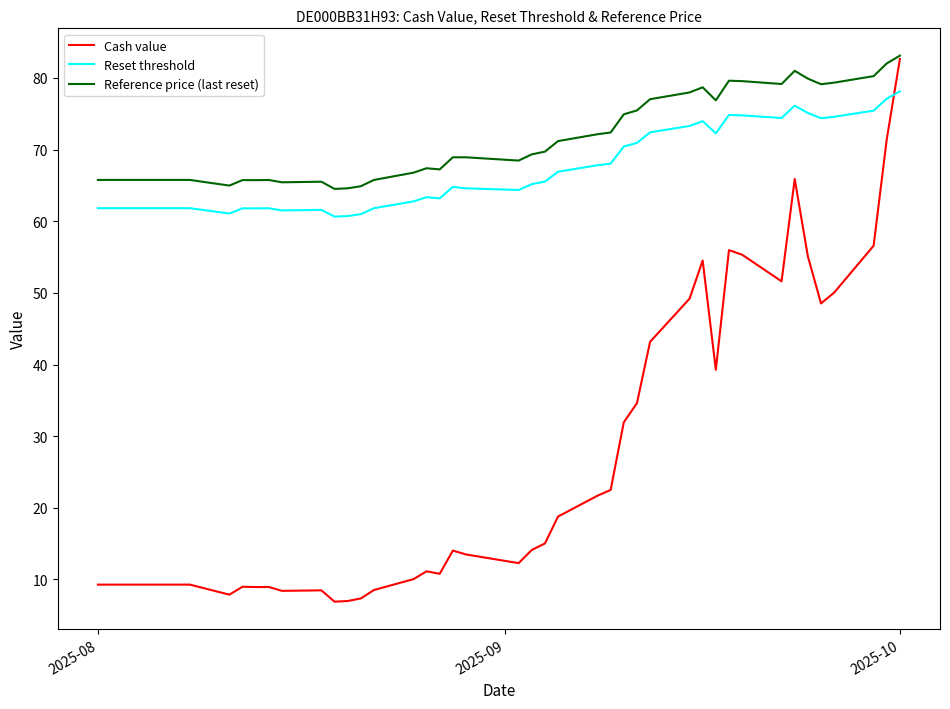

Which series has the largest total across all categories?

Reference price (last reset)